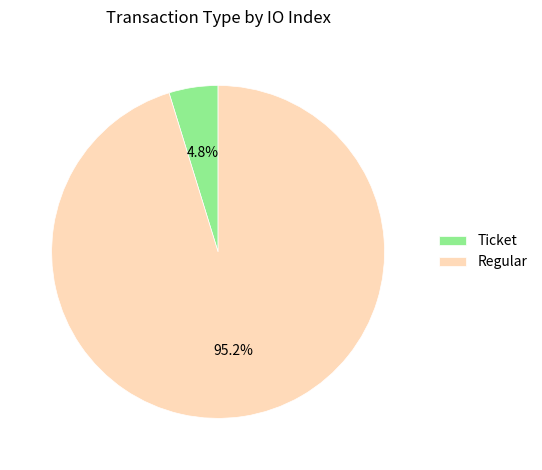

To the nearest percent, what is the average slice percentage?

50%